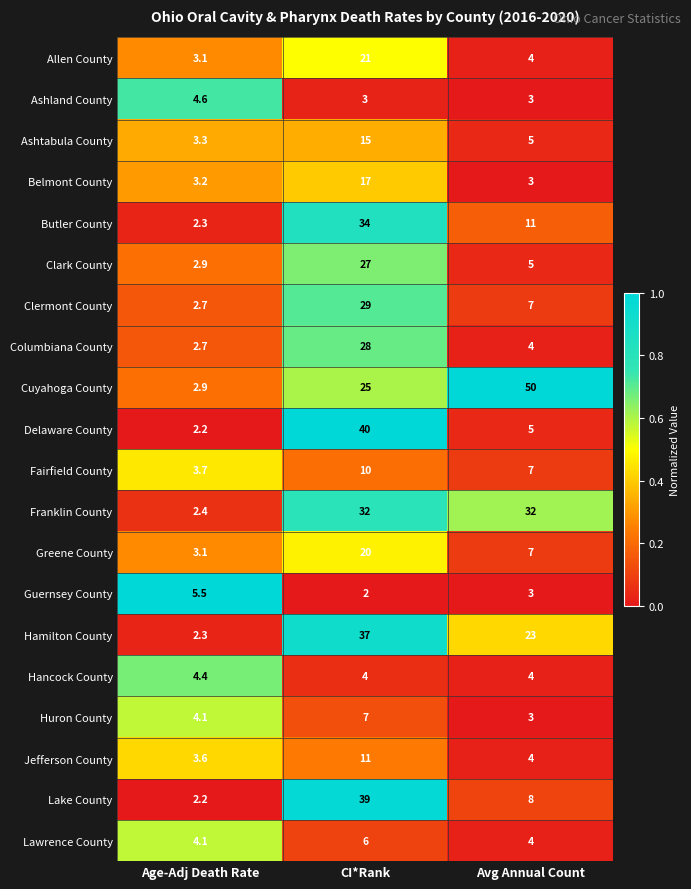

What is the difference between the maximum and minimum values in the Huron County series?

4.0